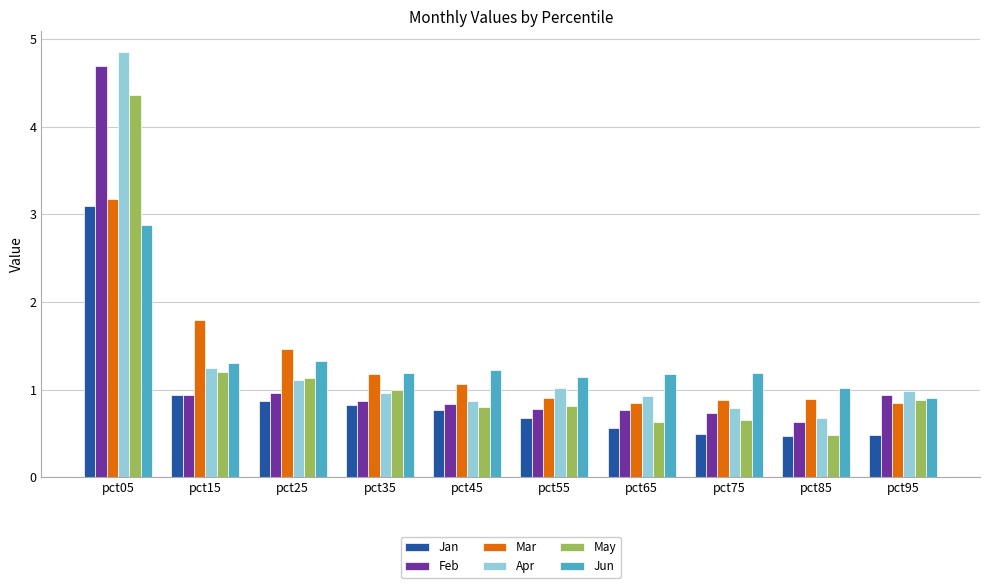

Read the Feb value at pct85.

0.6